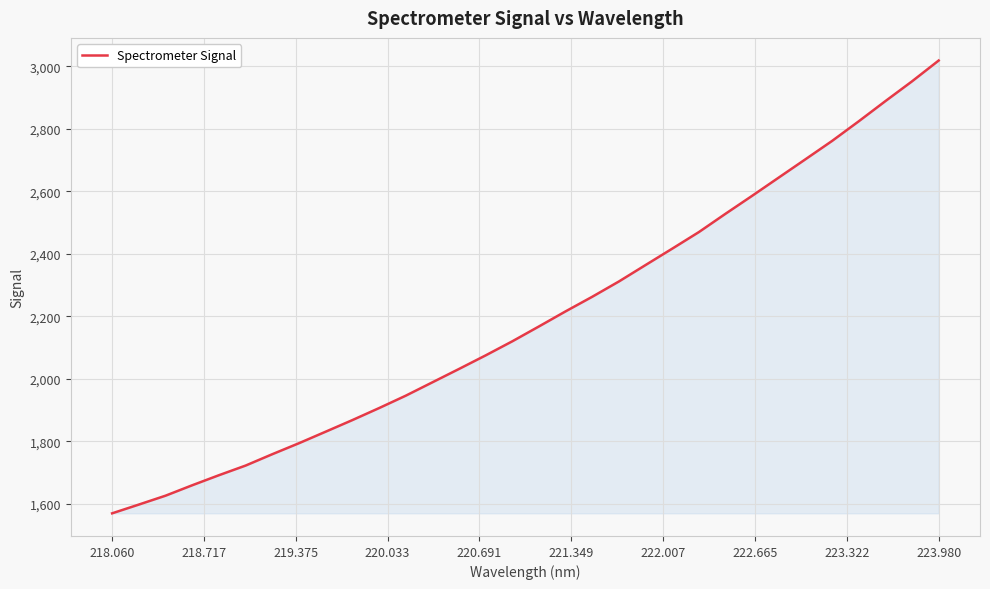

What is the maximum value shown in the chart?

3018.9